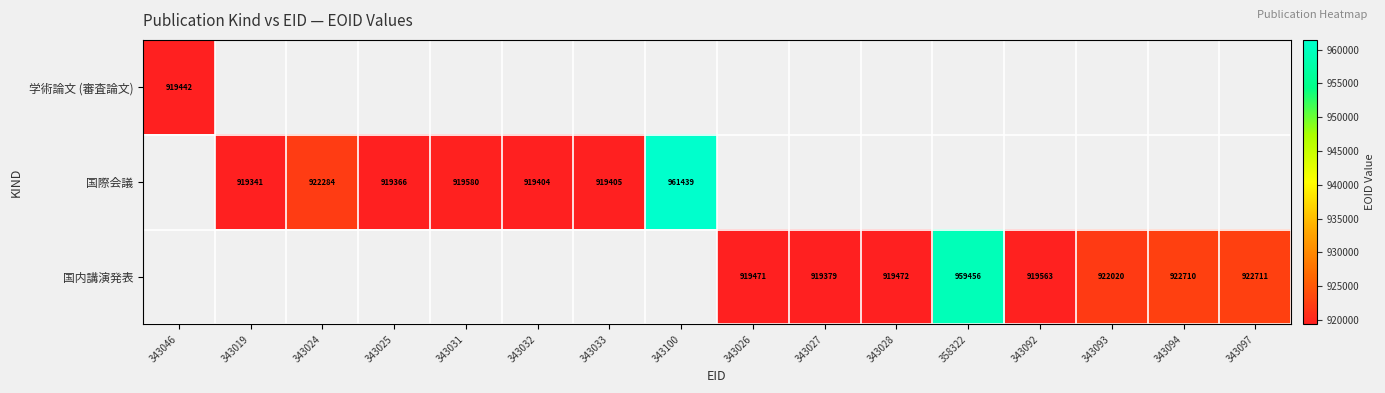

True or false: 国際会議 has a value of 919405 at 343033.

True